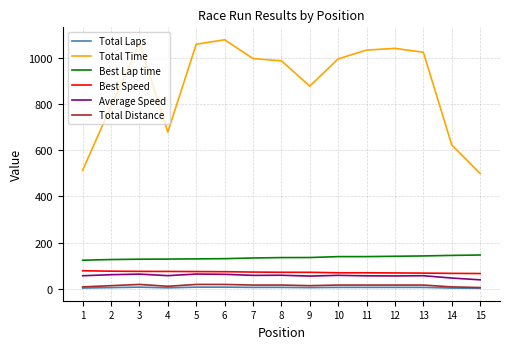

Is this an area chart (filled region under the line)?

No